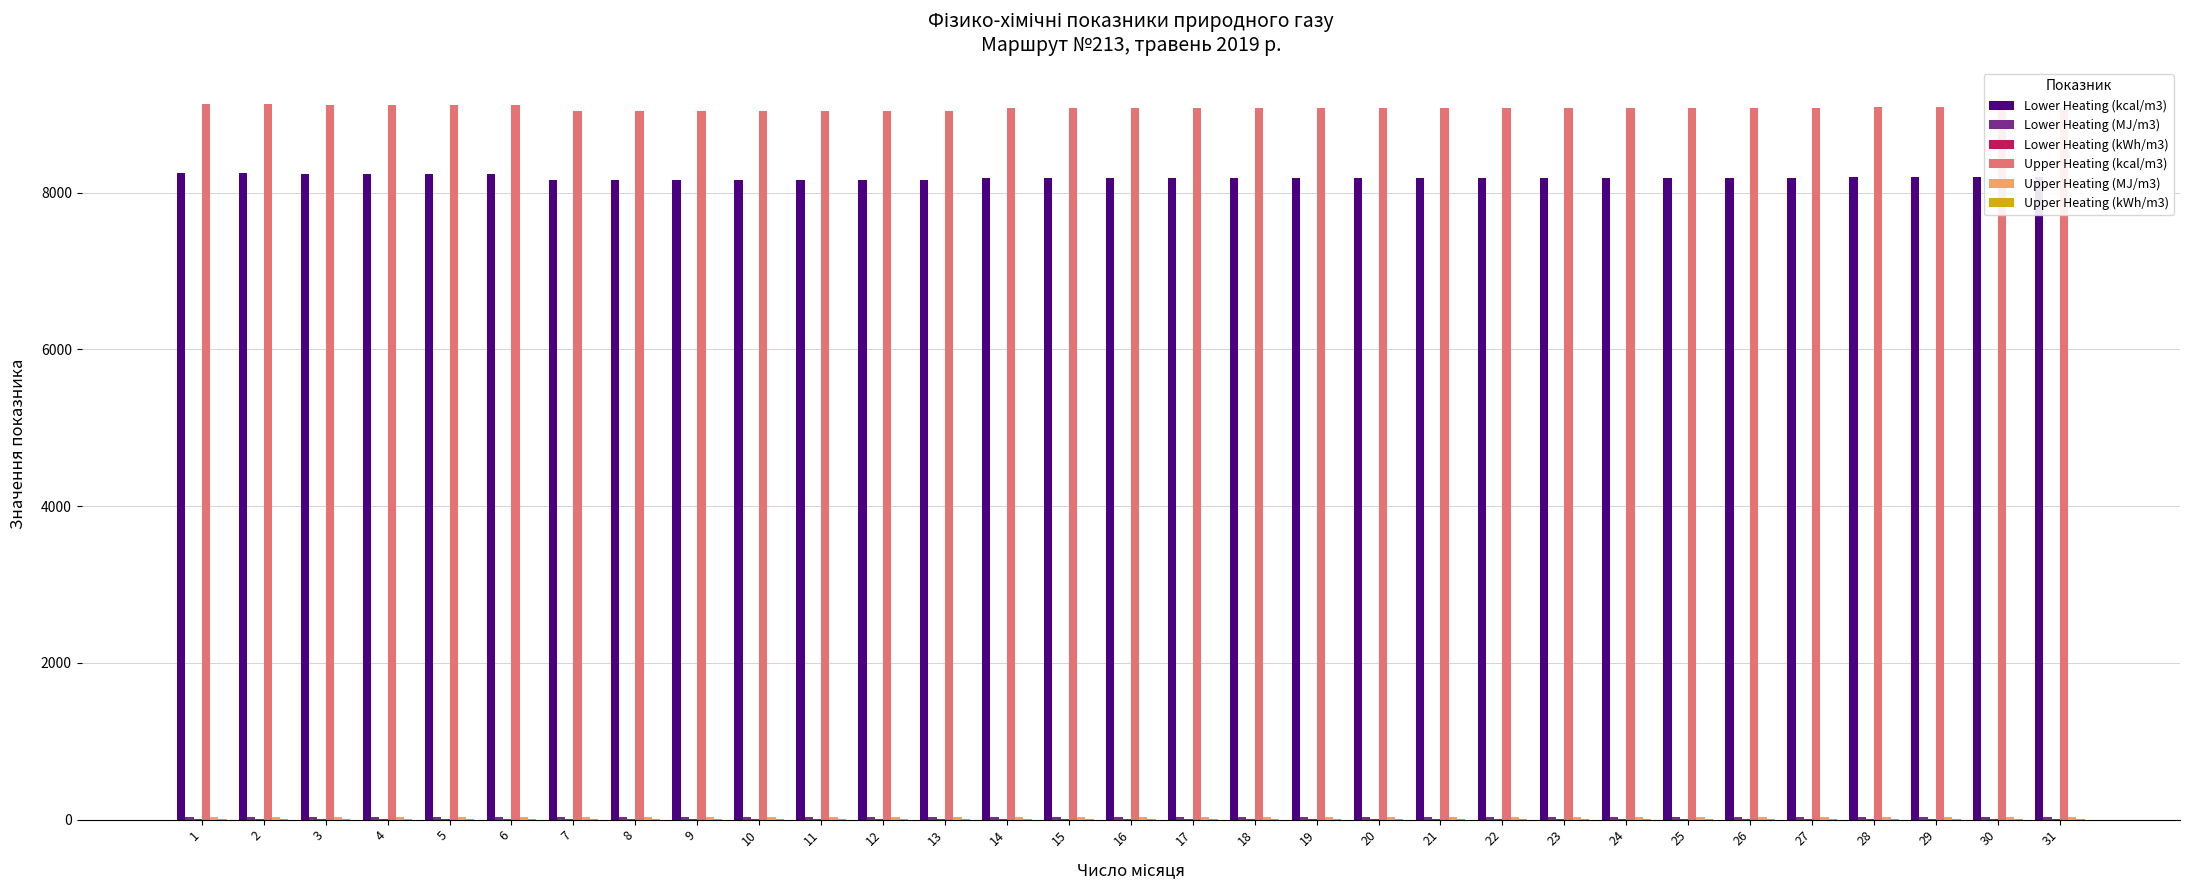

What is the maximum value shown in the chart?

9133.5